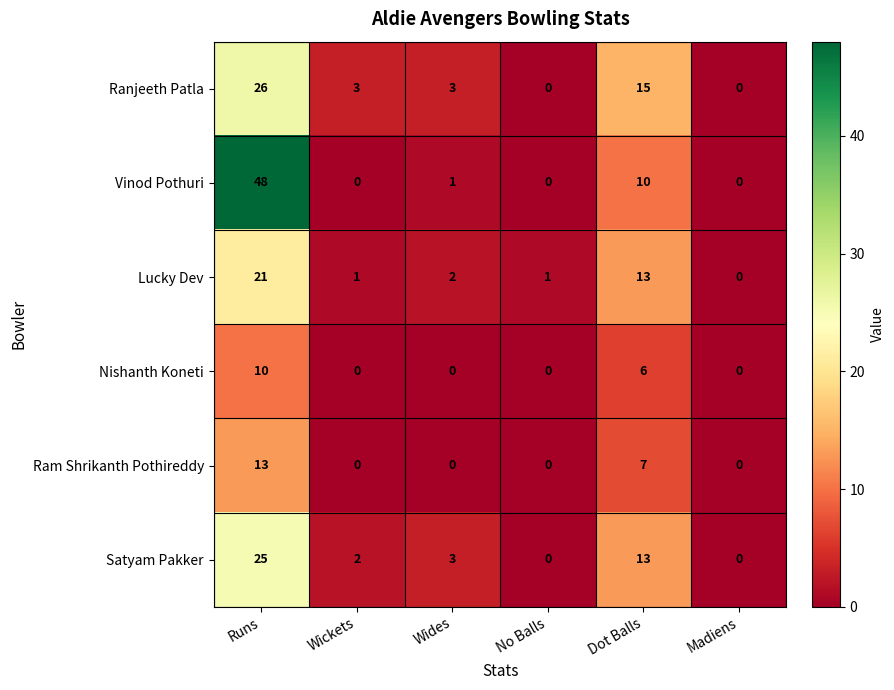

Which category has the highest value across all series?

Runs